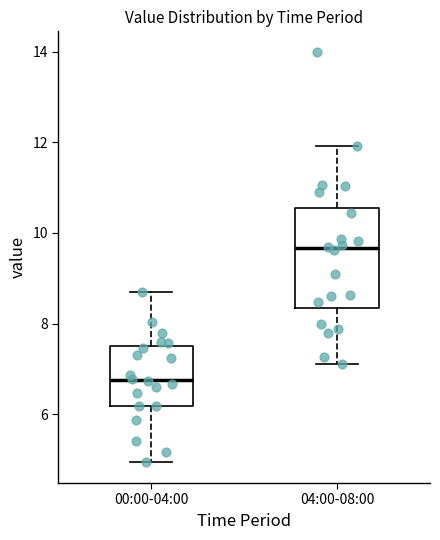

Reading left to right, transcribe this box plot: for each box, give where its median line is, the range the box spans, and where its two whiskers end, as read against the y-axis. The values are not printed on the chart, so give them approximately, as read against the axis.

00:00-04:00: median 6.8, box 6.2 to 7.4, whiskers 5.0 to 8.8
04:00-08:00: median 9.6, box 8.4 to 10.6, whiskers 7.2 to 12.0